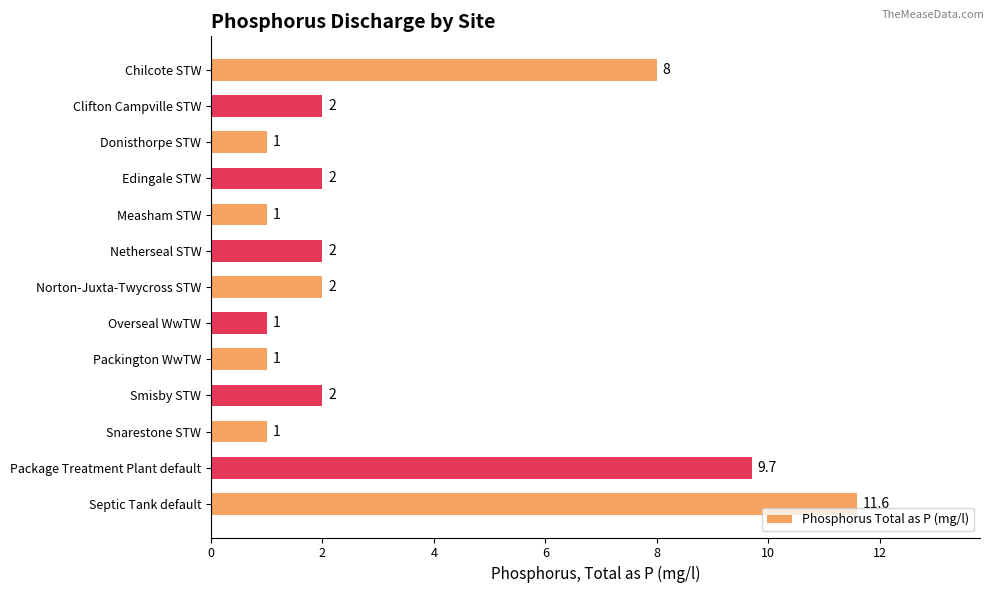

What is the sum of the values at Norton-Juxta-Twycross STW and Clifton Campville STW?

4.0